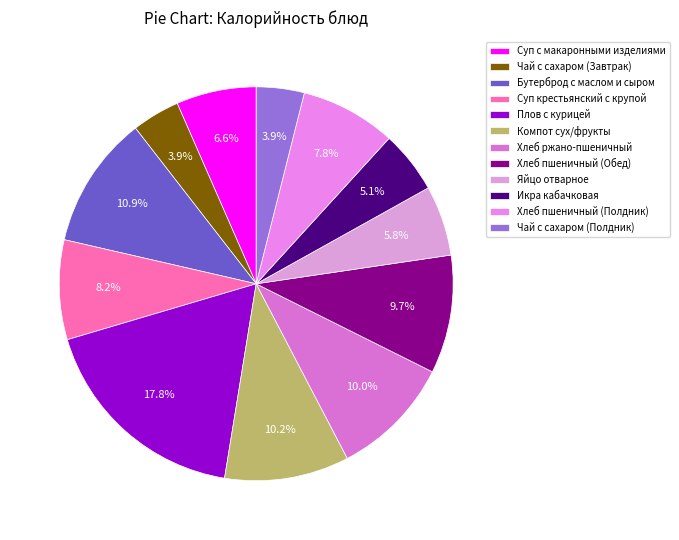

Is it true that Хлеб ржано-пшеничный is 10% of the pie?

True